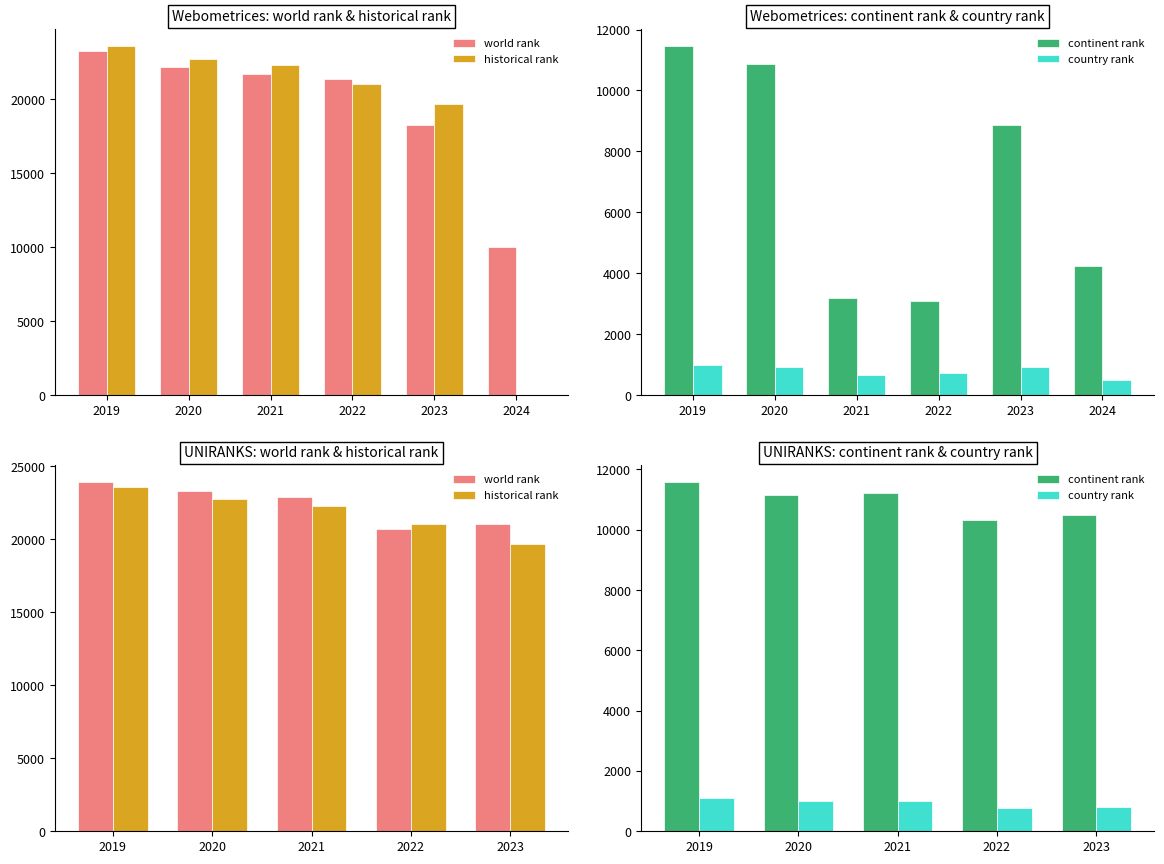

Where does the country rank series first go above 993?

2019